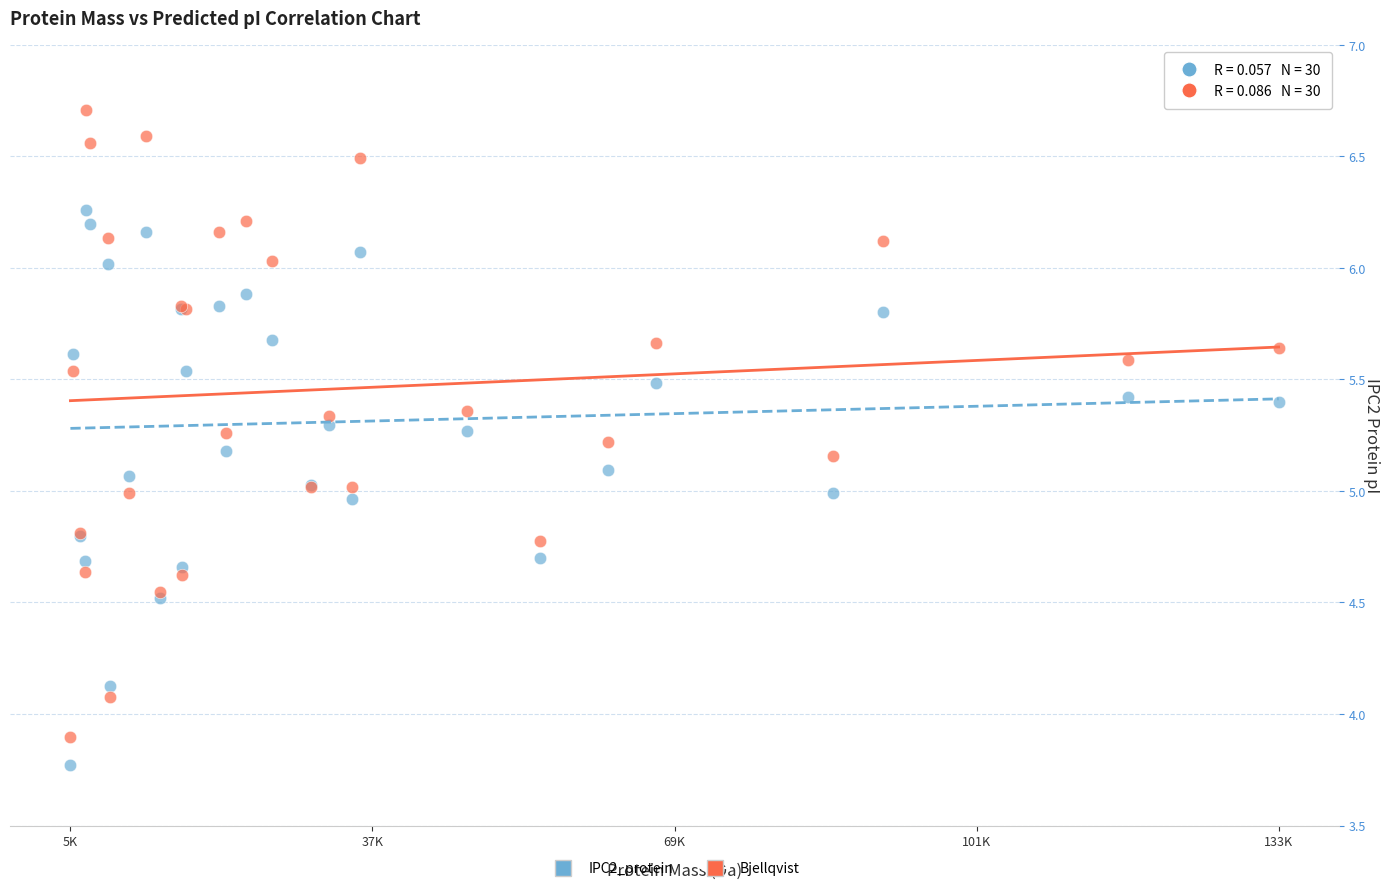

Which series reaches the maximum Y coordinate?

Bjellqvist